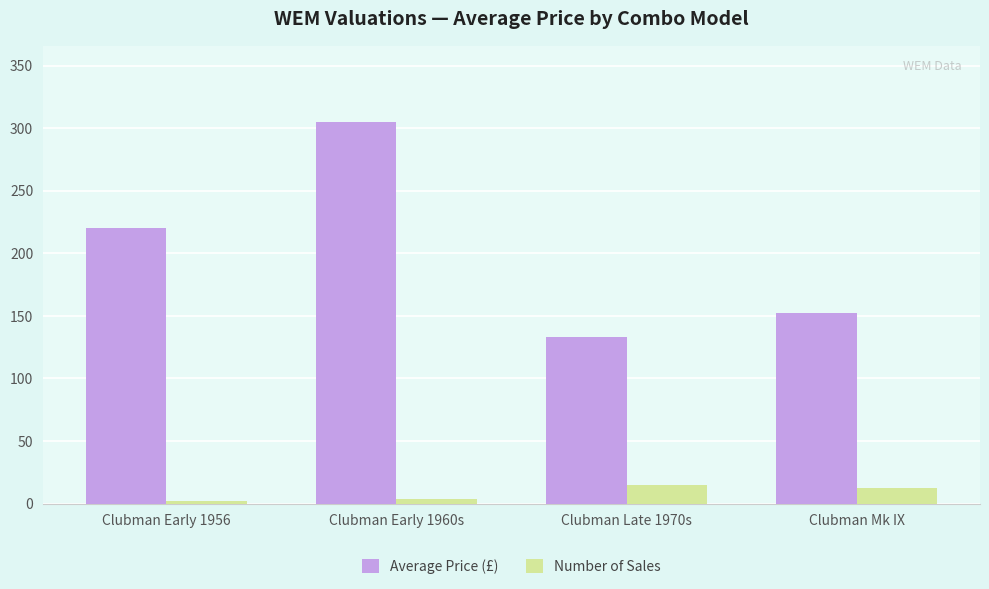

At which label is Number of Sales closest to 8?

Clubman Early 1960s